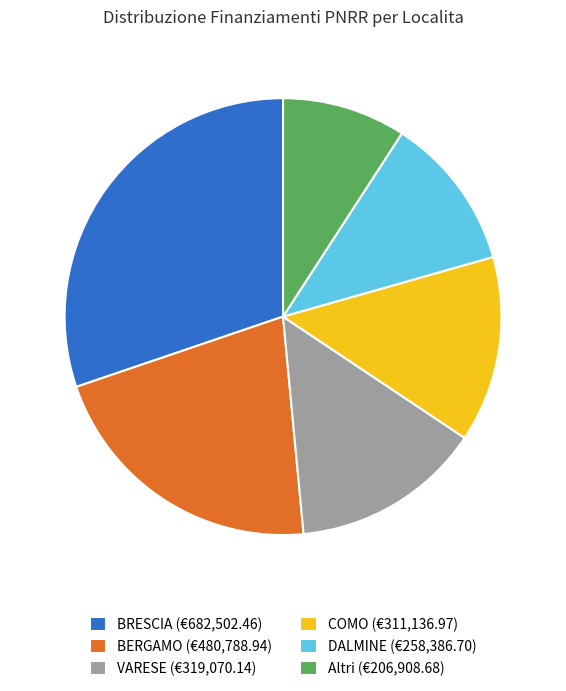

True or false: BERGAMO (€480,788.94) accounts for 8% of the total.

False